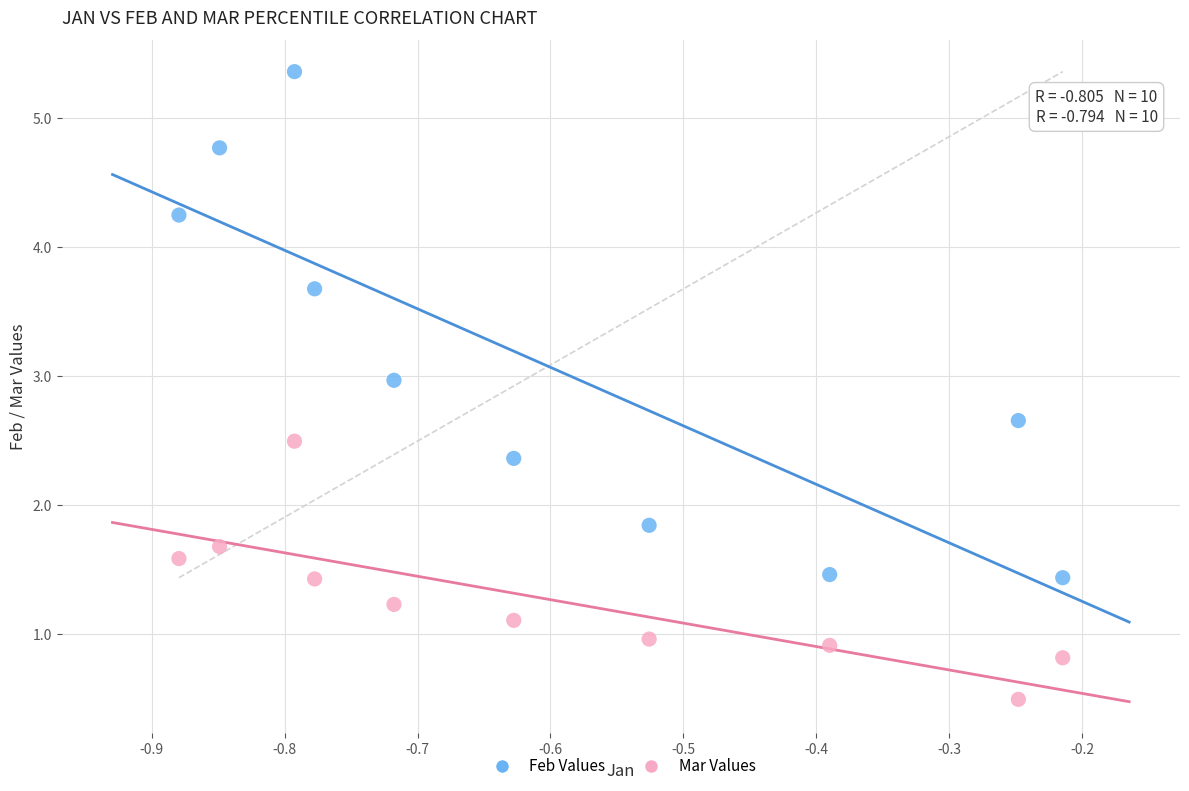

Which series reaches the maximum Y coordinate?

Feb Values